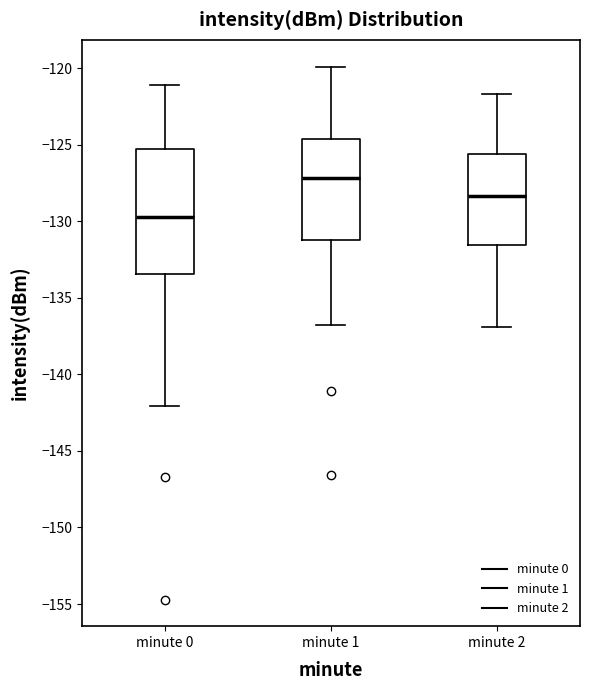

Reading left to right, read every box against the y-axis: the position of its median line, the range the box covers, and the ends of its whiskers. The values are not printed on the chart, so give them approximately, as read against the axis.

minute 0: median -129.5, box -133.5 to -125.5, whiskers -142.0 to -121.0
minute 1: median -127.0, box -131.0 to -124.5, whiskers -137.0 to -120.0
minute 2: median -128.5, box -131.5 to -125.5, whiskers -137.0 to -121.5